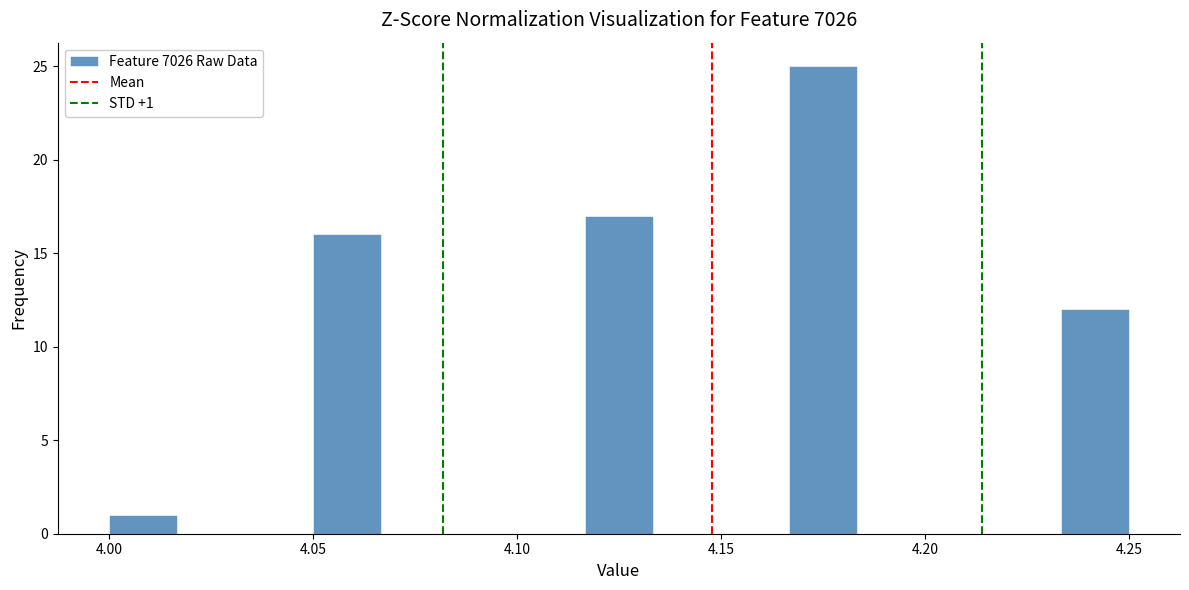

Read against the x-axis, roughly where is the centre of the tallest bar?

4.175